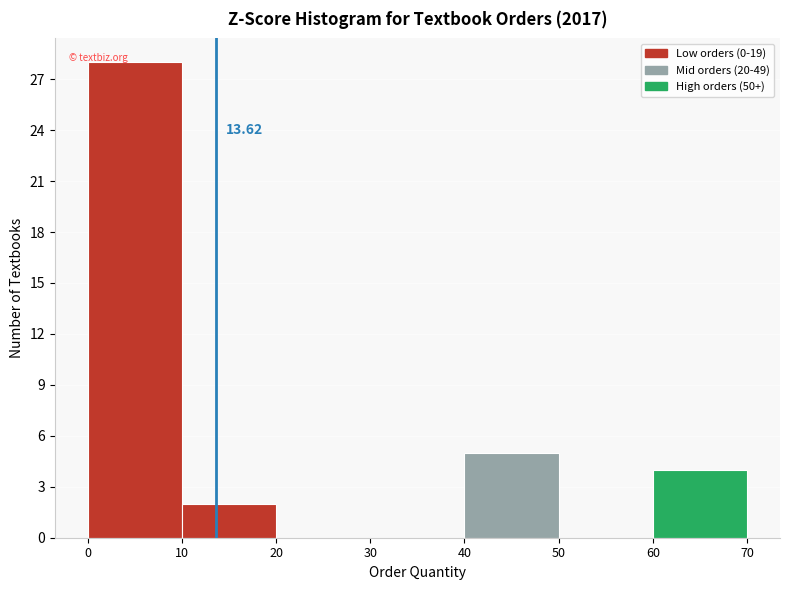

Over which range of the x-axis is the bar tallest?

0 to 10